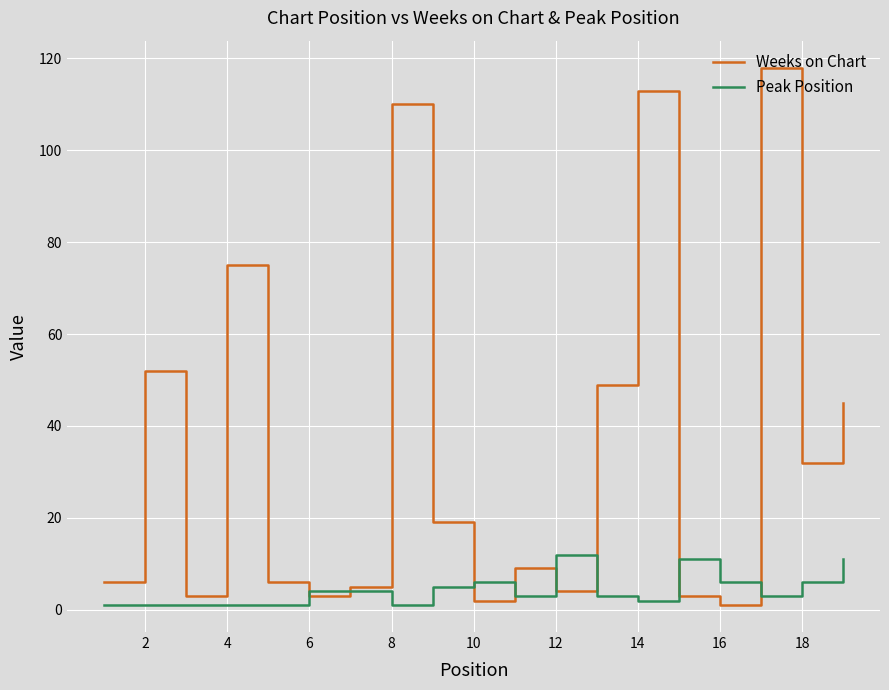

Which series has the largest total across all categories?

Weeks on Chart